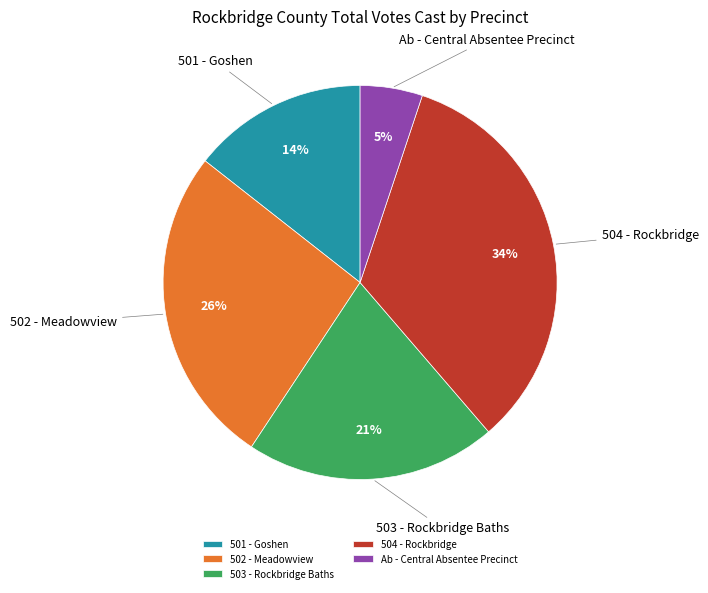

What is the smallest slice in the pie chart?

Ab - Central Absentee Precinct